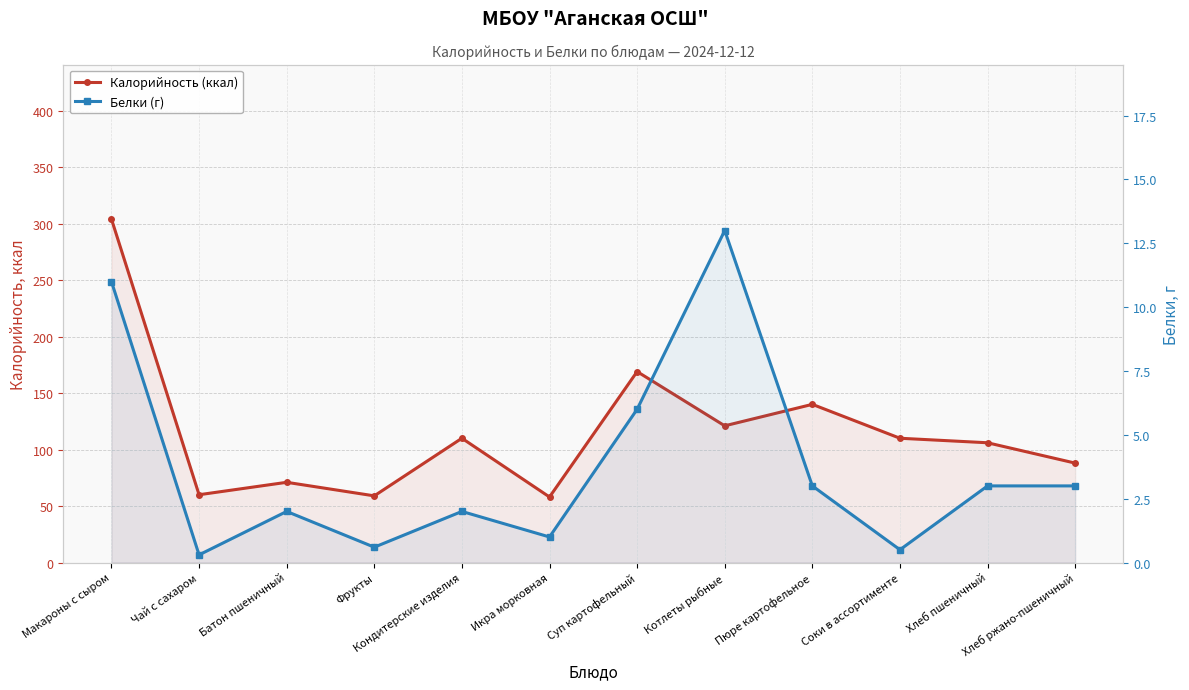

Rank the series at Кондитерские изделия from highest to lowest value.

Калорийность (ккал), Белки (г)